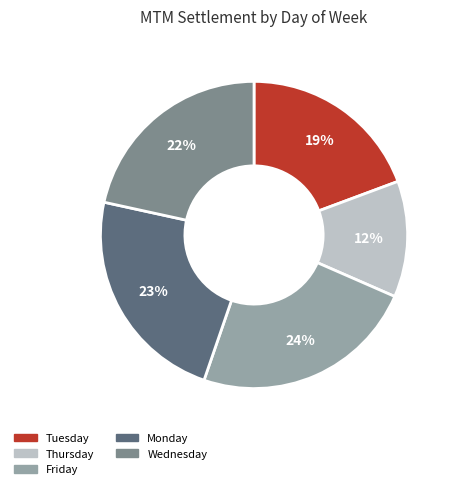

Which has a higher value, Friday or Tuesday?

Friday